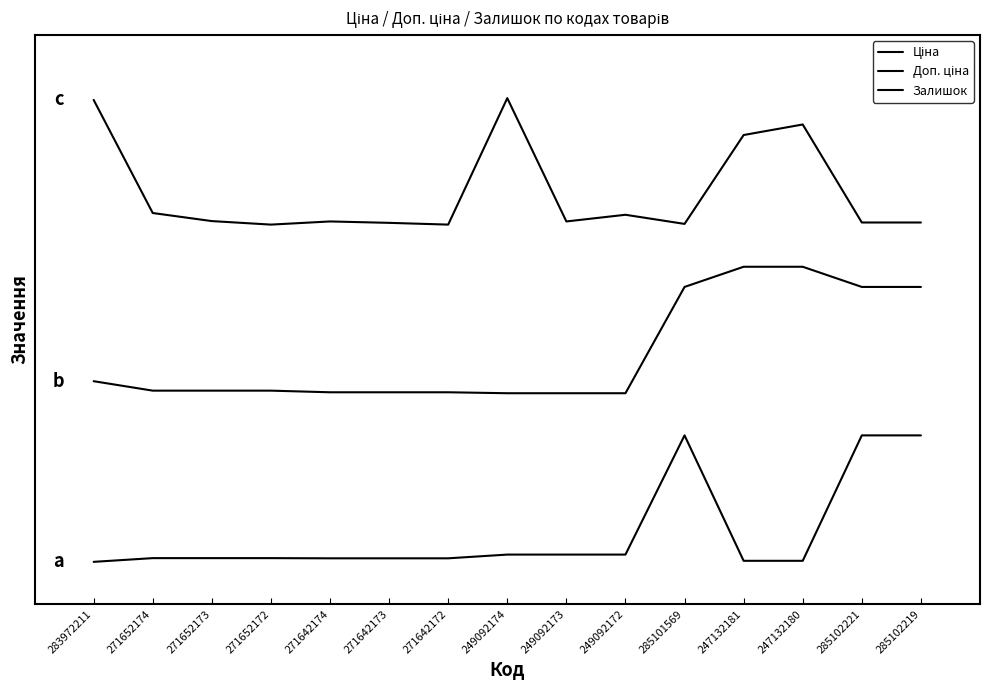

Is this an area chart (filled region under the line)?

No